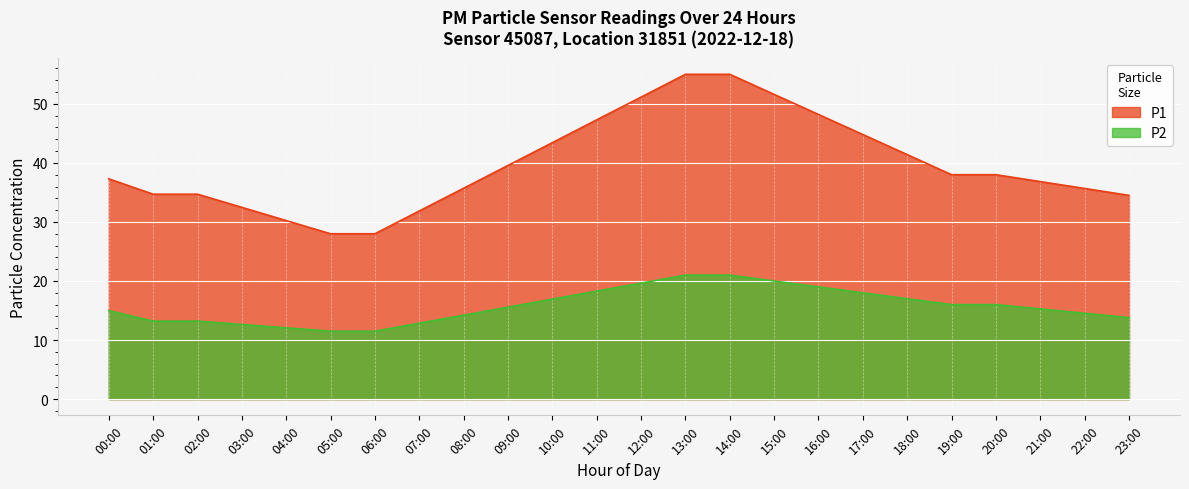

Between 12:00 and 17:00, which is larger?

12:00